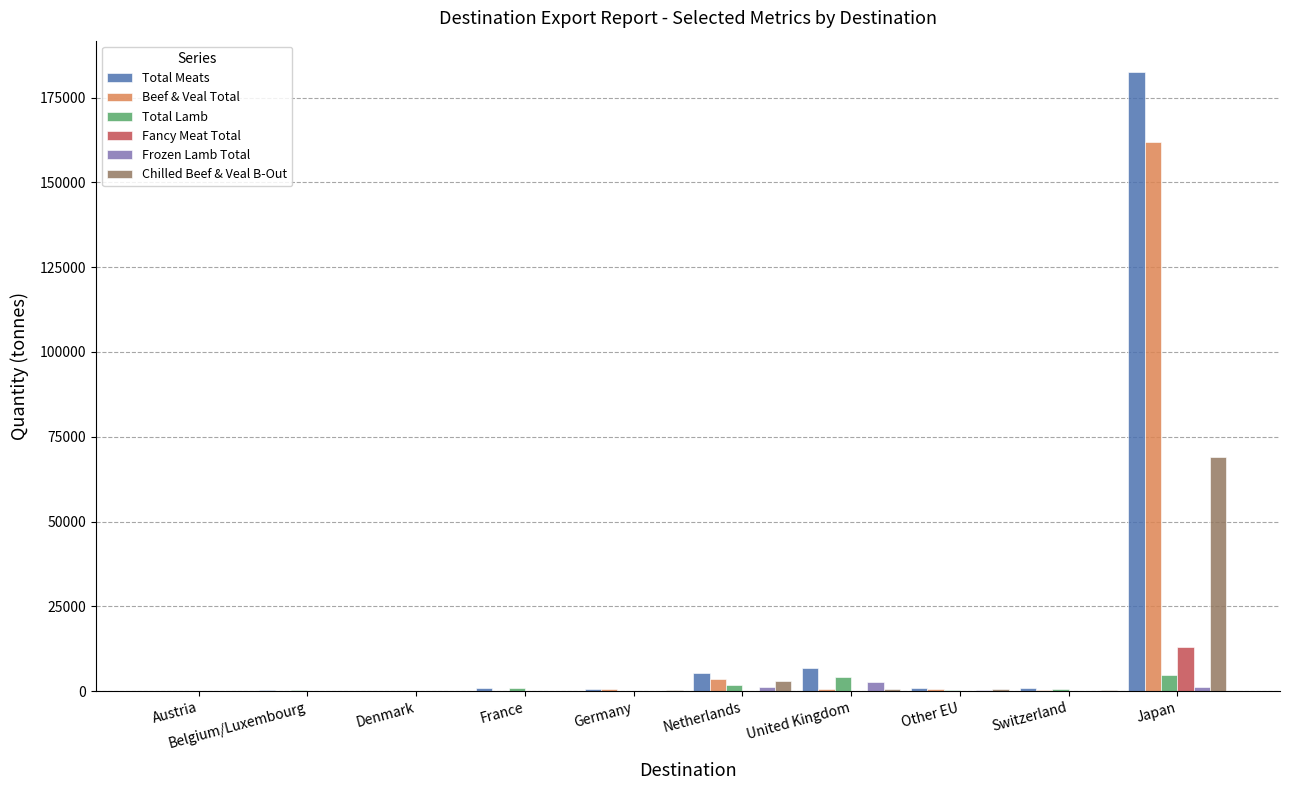

The value of Fancy Meat Total at Japan is 19611.7. True or false?

False